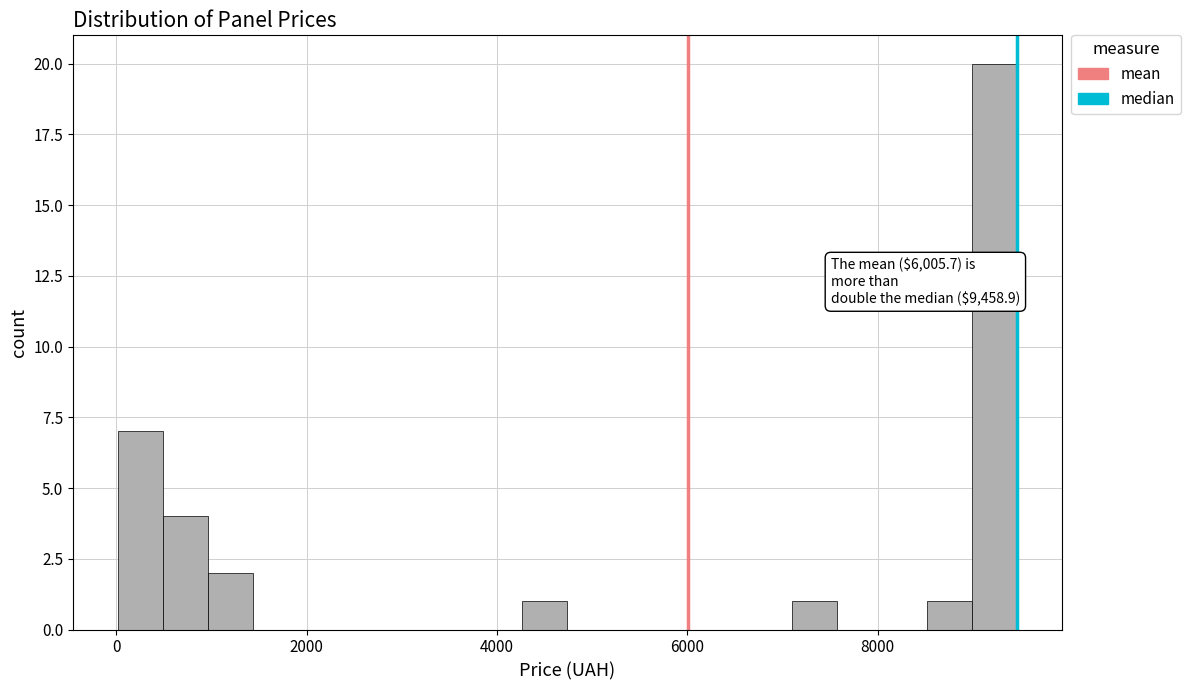

Read against the x-axis, roughly where is the centre of the tallest bar?

9200